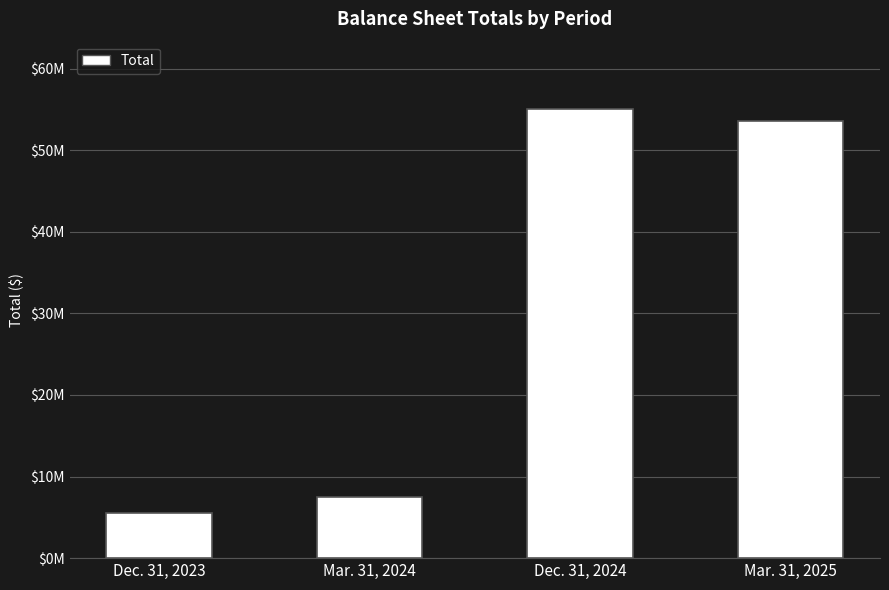

Rank the categories by value from lowest to highest.

Dec. 31, 2023, Mar. 31, 2024, Mar. 31, 2025, Dec. 31, 2024